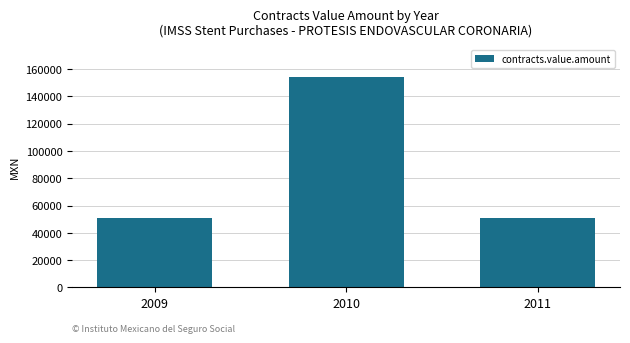

What is the sum of all values?

256233